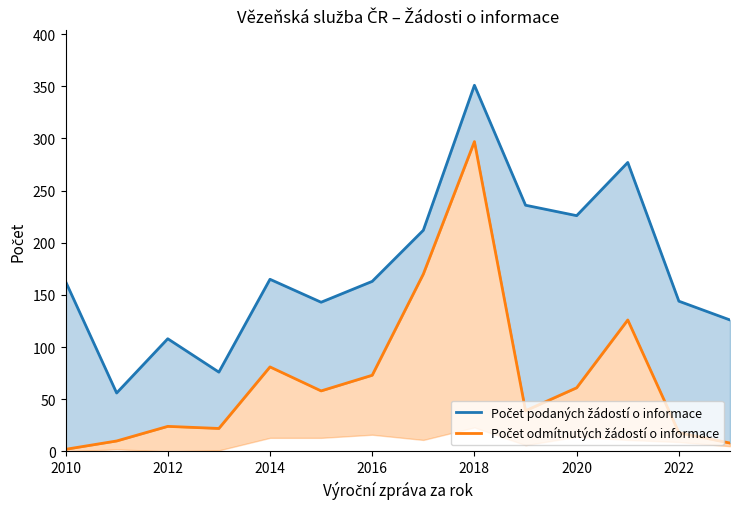

Reading left to right, transcribe all the data shown in this chart.

Počet podaných žádostí o informace: 163	56	108	76	165	143	163	212	351	236	226	277	144	126
Počet odmítnutých žádostí o informace: 2	10	24	22	81	58	73	170	297	39	61	126	18	8